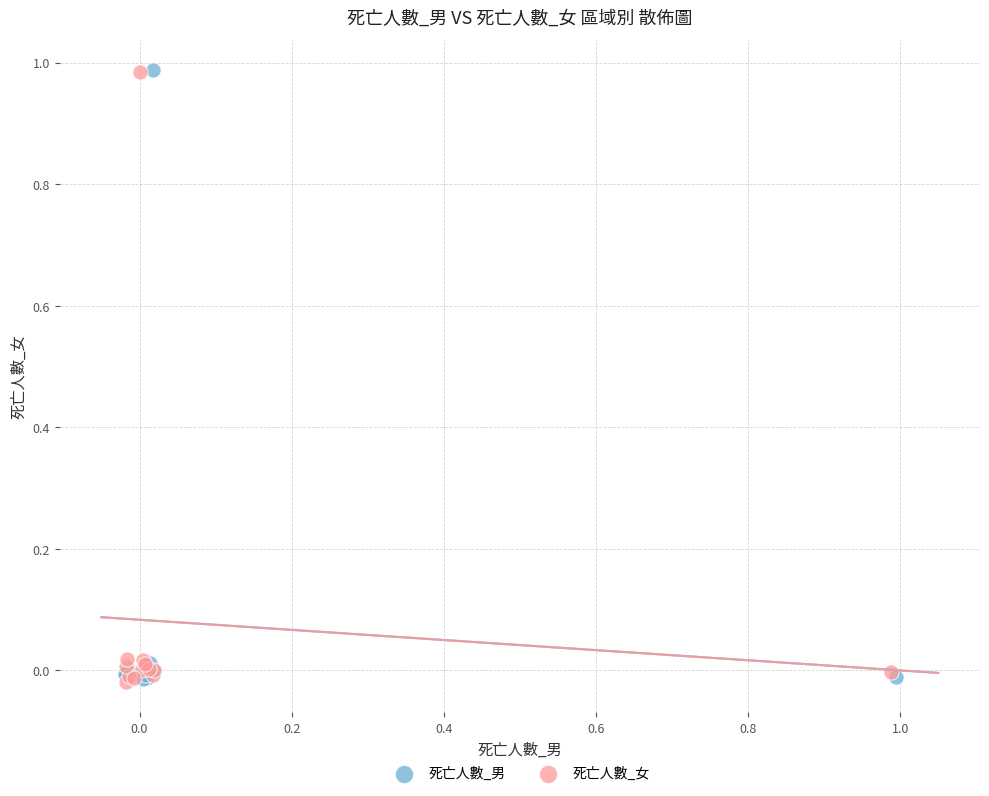

What are all the series names shown in the legend?

死亡人數_男, 死亡人數_女